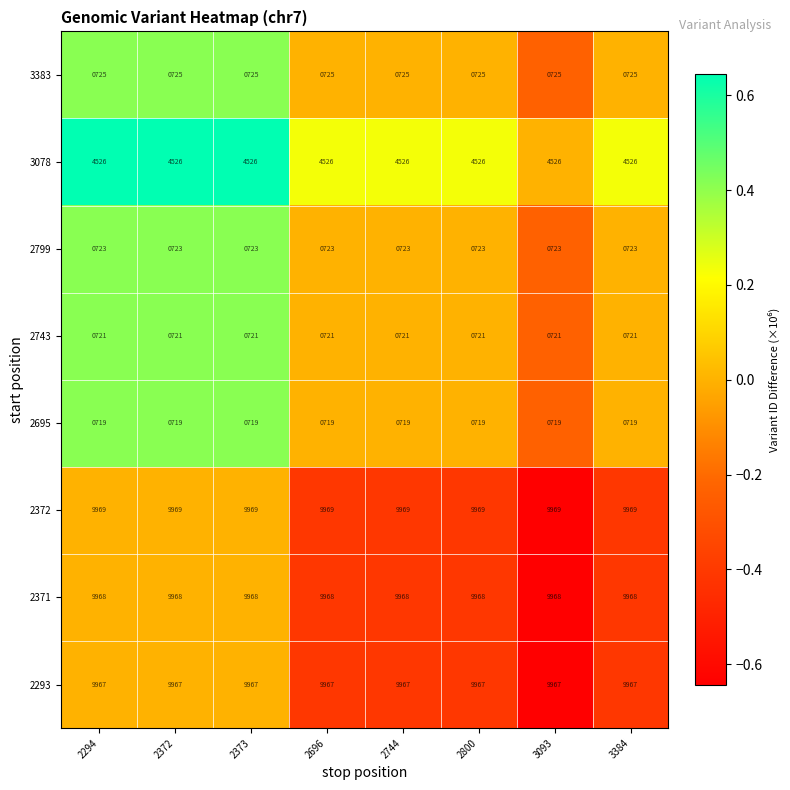

Count the number of data series in this chart.

8